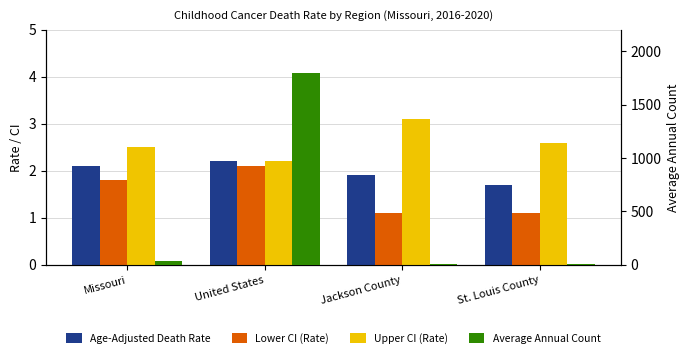

Which series has the largest total across all categories?

Average Annual Count